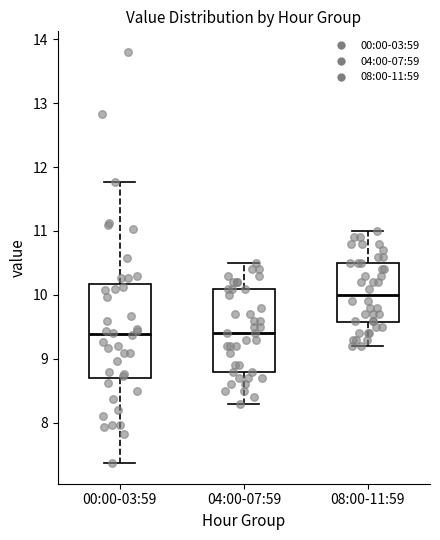

Reading left to right, transcribe this box plot: for each box, give where its median line is, the range the box spans, and where its two whiskers end, as read against the y-axis. The values are not printed on the chart, so give them approximately, as read against the axis.

00:00-03:59: median 9.4, box 8.7 to 10.2, whiskers 7.4 to 11.8
04:00-07:59: median 9.4, box 8.8 to 10.1, whiskers 8.3 to 10.5
08:00-11:59: median 10.0, box 9.6 to 10.5, whiskers 9.2 to 11.0